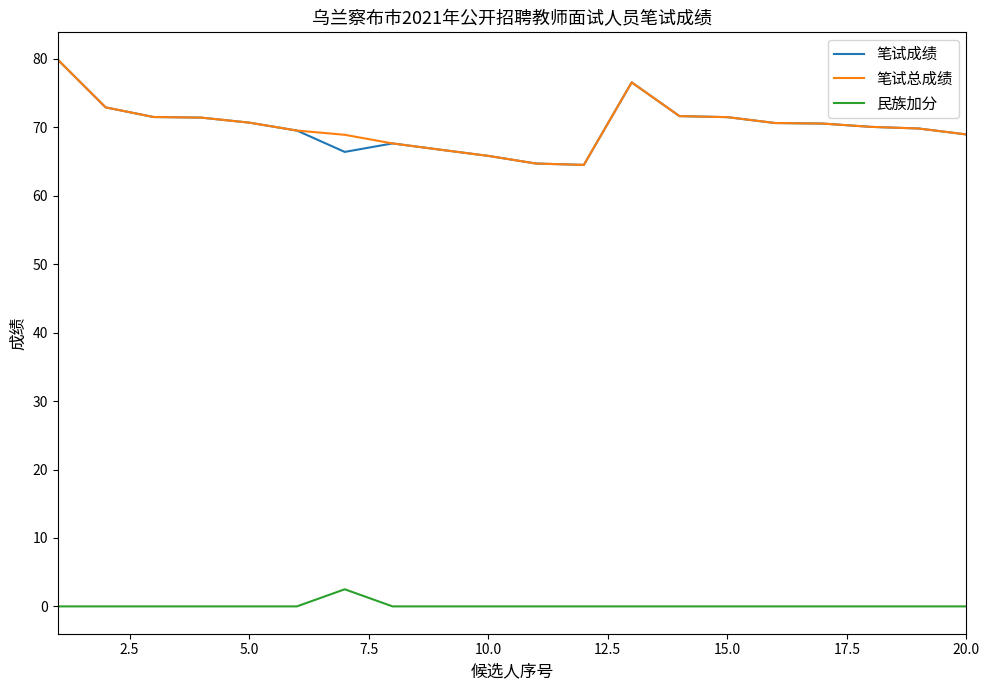

How many categories are shown in the chart?

20